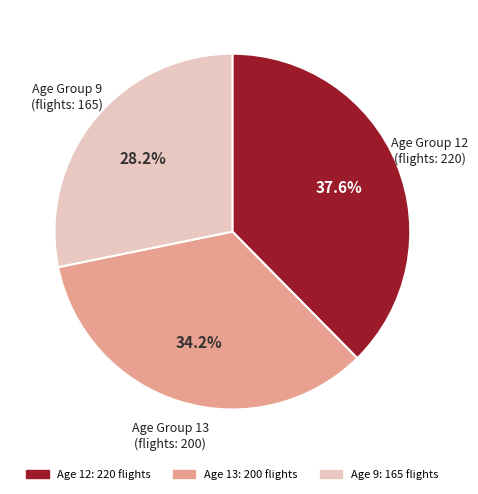

Is there any slice that represents more than half of the pie?

No